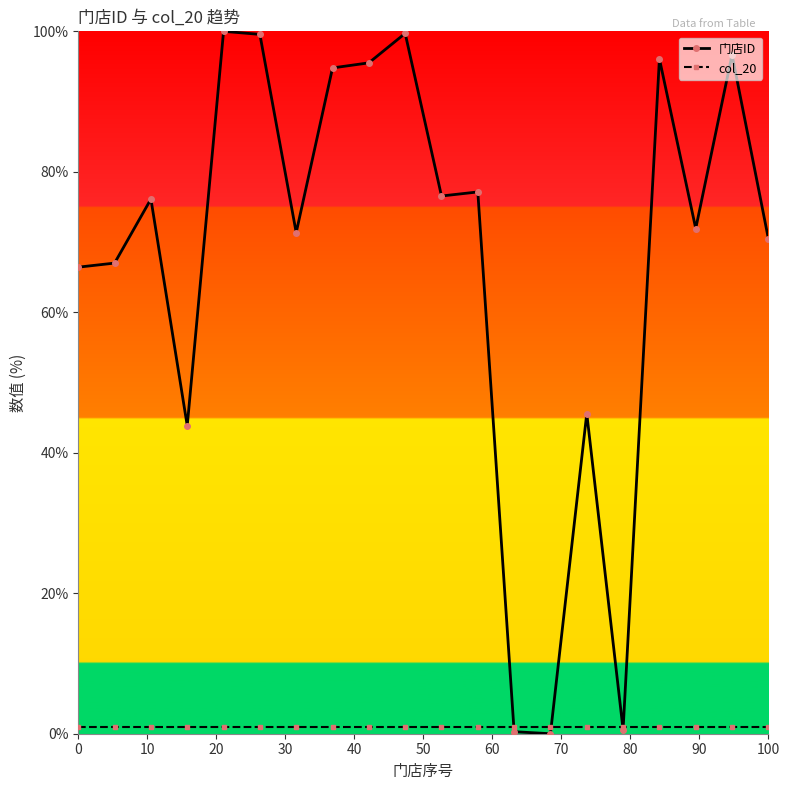

How many lines are shown in the chart?

2